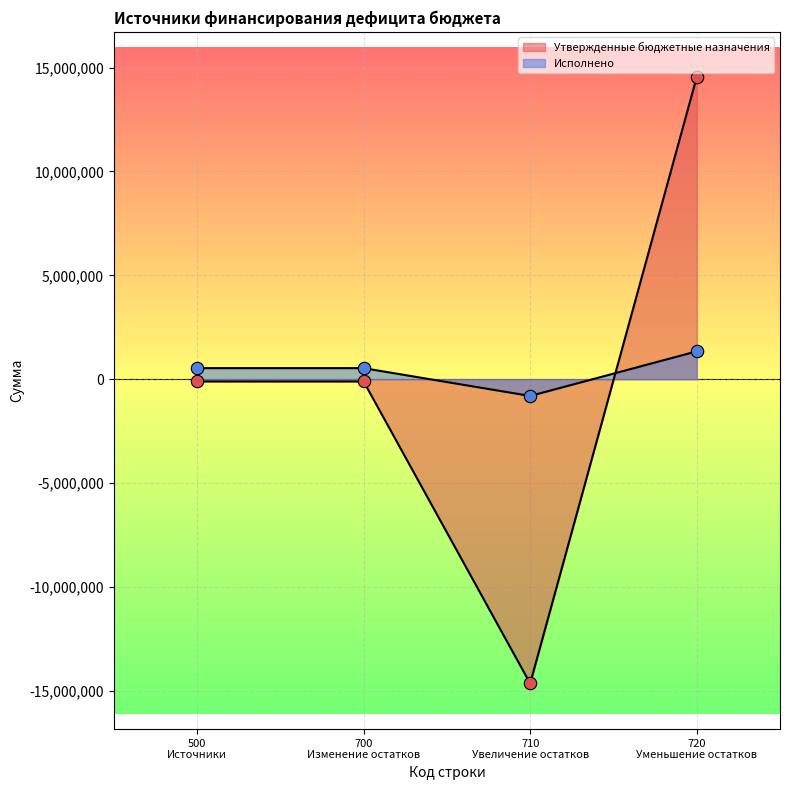

Which series has the largest Y range (max minus min)?

Утвержденные бюджетные назначения